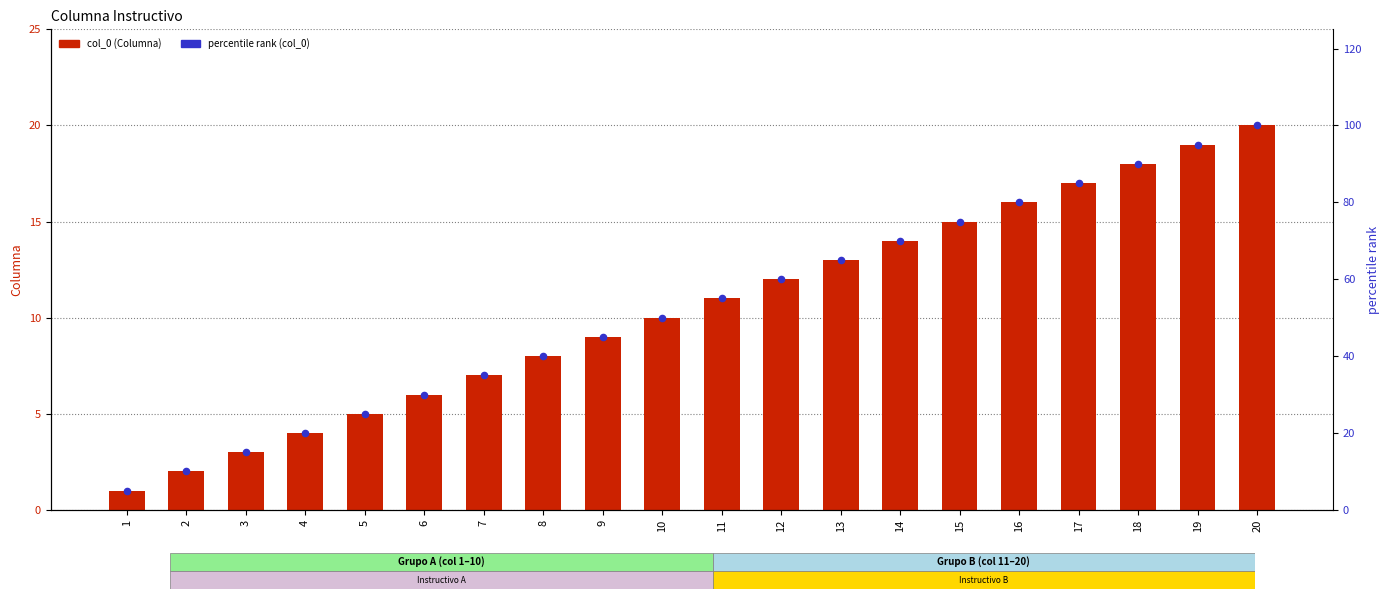

Which series contains the highest Y value?

percentile rank (col_0)